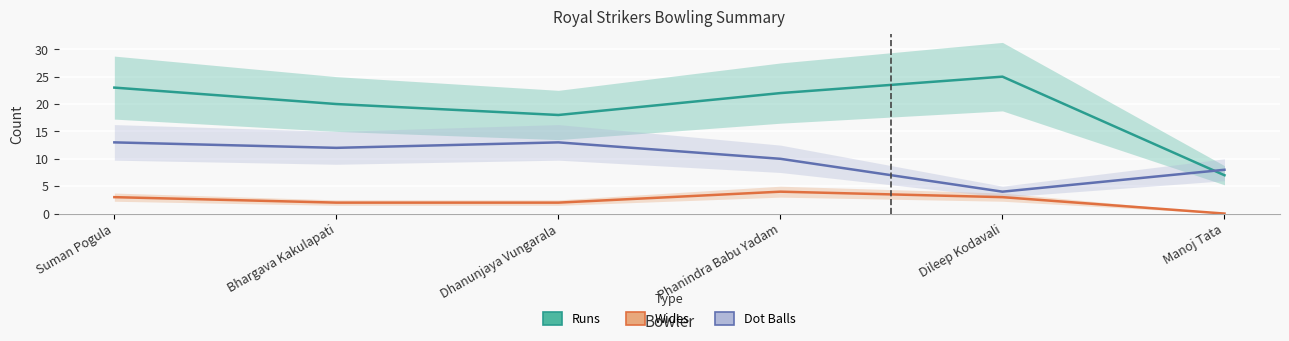

What is the highest value of the Runs series?

25